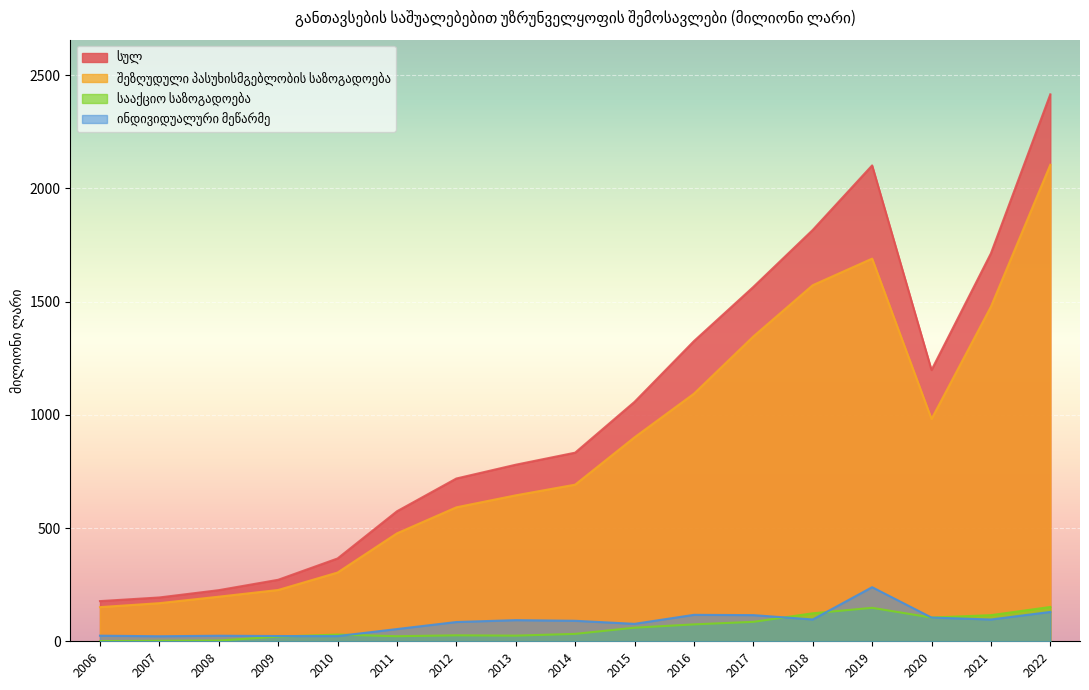

What is the difference between the second highest and minimum values in the სულ series?

1923.7